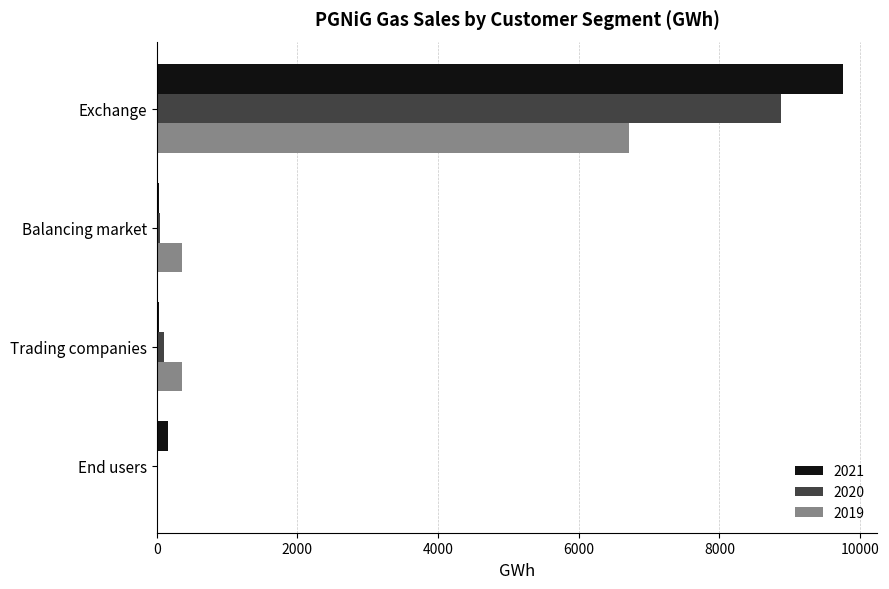

True or false: 2020 has a value of 8875 at Exchange.

True